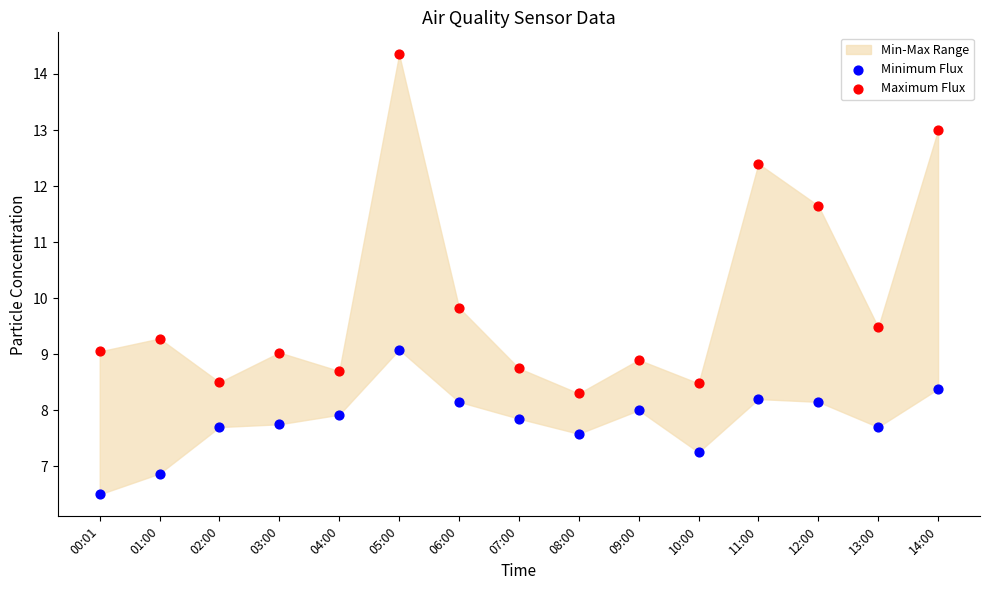

Which series has the largest Y range (max minus min)?

Maximum Flux